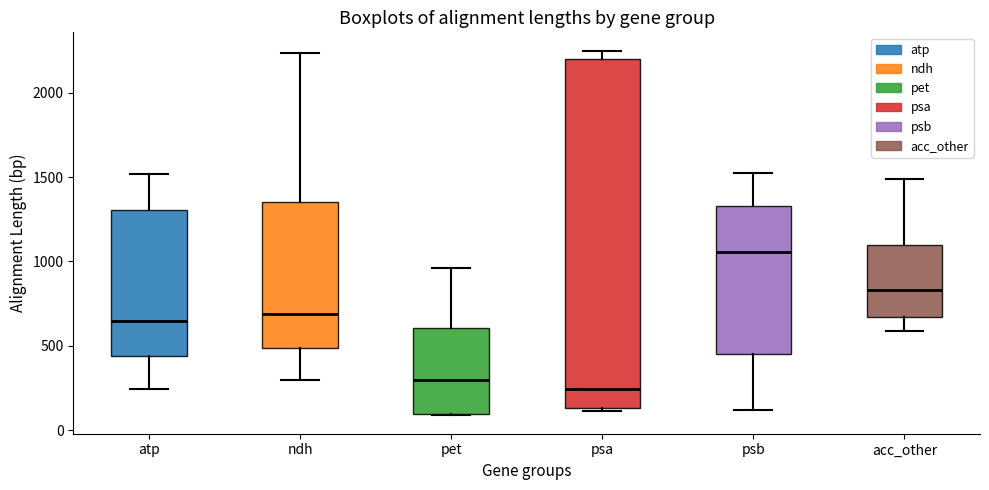

Reading left to right, transcribe this box plot: for each box, give where its median line is, the range the box spans, and where its two whiskers end, as read against the y-axis. The values are not printed on the chart, so give them approximately, as read against the axis.

atp: median 650, box 450 to 1300, whiskers 250 to 1500
ndh: median 700, box 500 to 1350, whiskers 300 to 2250
pet: median 300, box 100 to 600, whiskers 100 to 950
psa: median 250, box 150 to 2200, whiskers 100 to 2250
psb: median 1050, box 450 to 1350, whiskers 100 to 1500
acc_other: median 850, box 650 to 1100, whiskers 600 to 1500